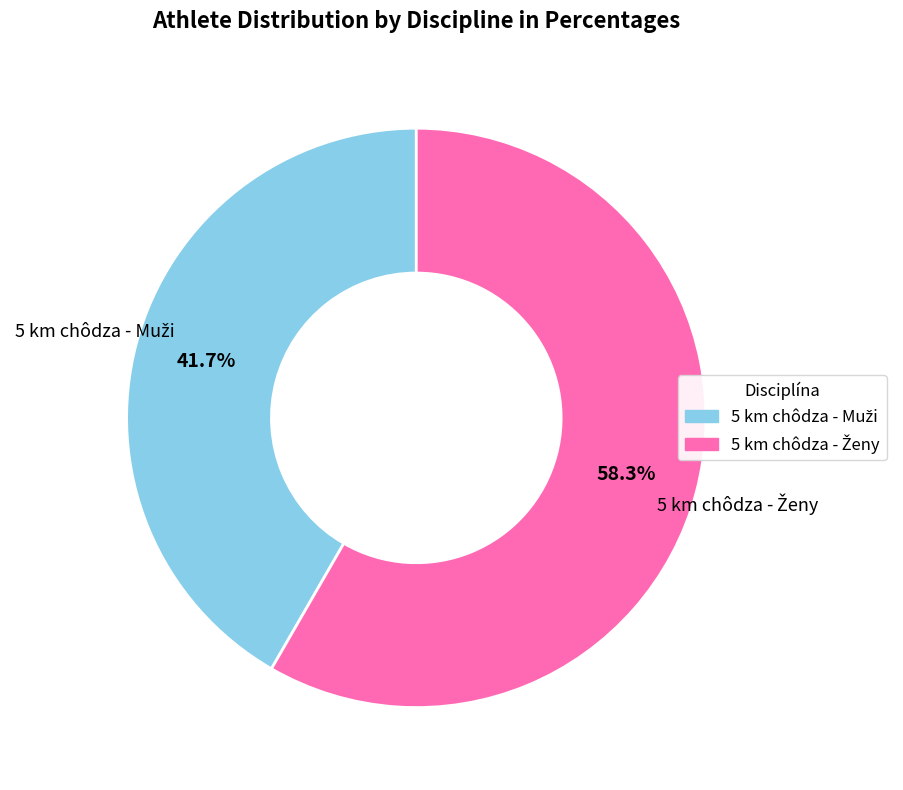

Does any single category account for the majority?

Yes